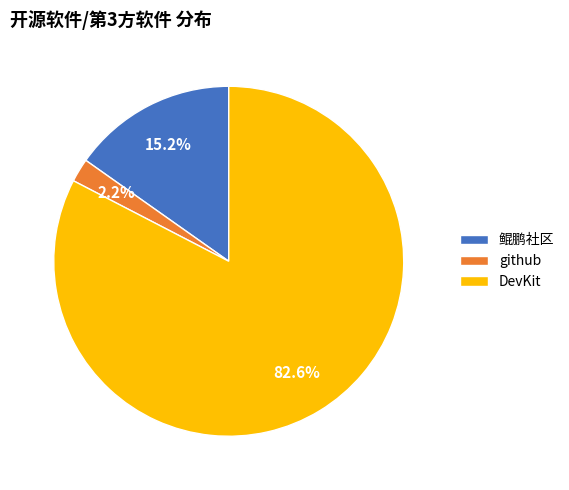

Does DevKit account for over 50% of the chart?

Yes